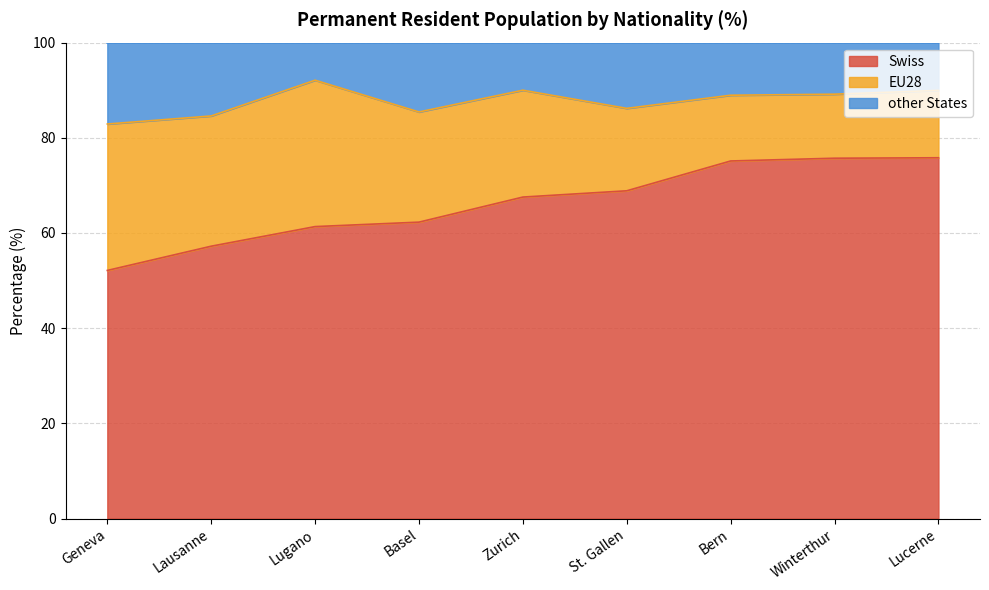

What is the label of the 9th point from the left?

Lucerne